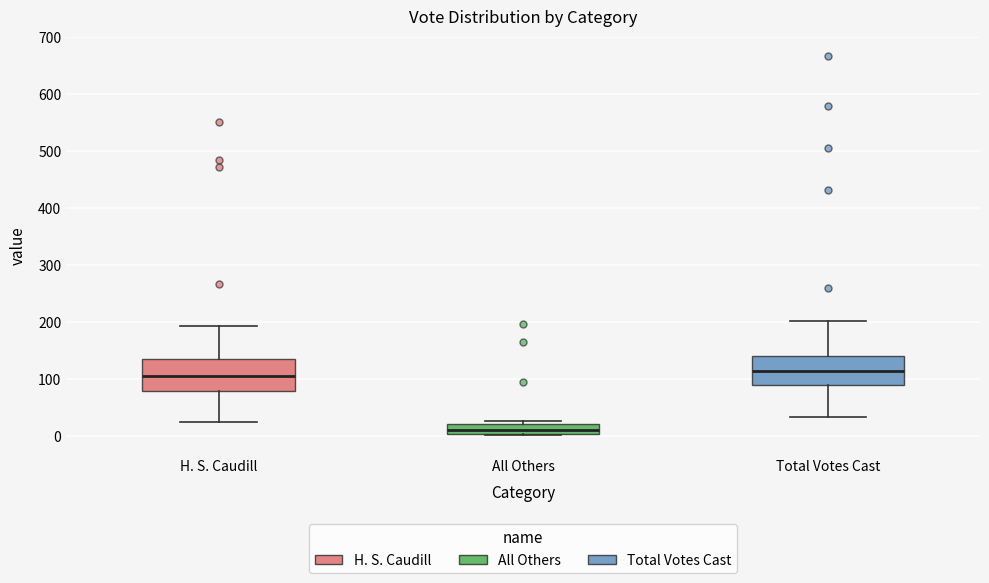

Reading left to right, transcribe this box plot: for each box, give where its median line is, the range the box spans, and where its two whiskers end, as read against the y-axis. The values are not printed on the chart, so give them approximately, as read against the axis.

H. S. Caudill: median 110, box 80 to 140, whiskers 30 to 190
All Others: median 10, box 0 to 20, whiskers 0 to 30
Total Votes Cast: median 110, box 90 to 140, whiskers 30 to 200